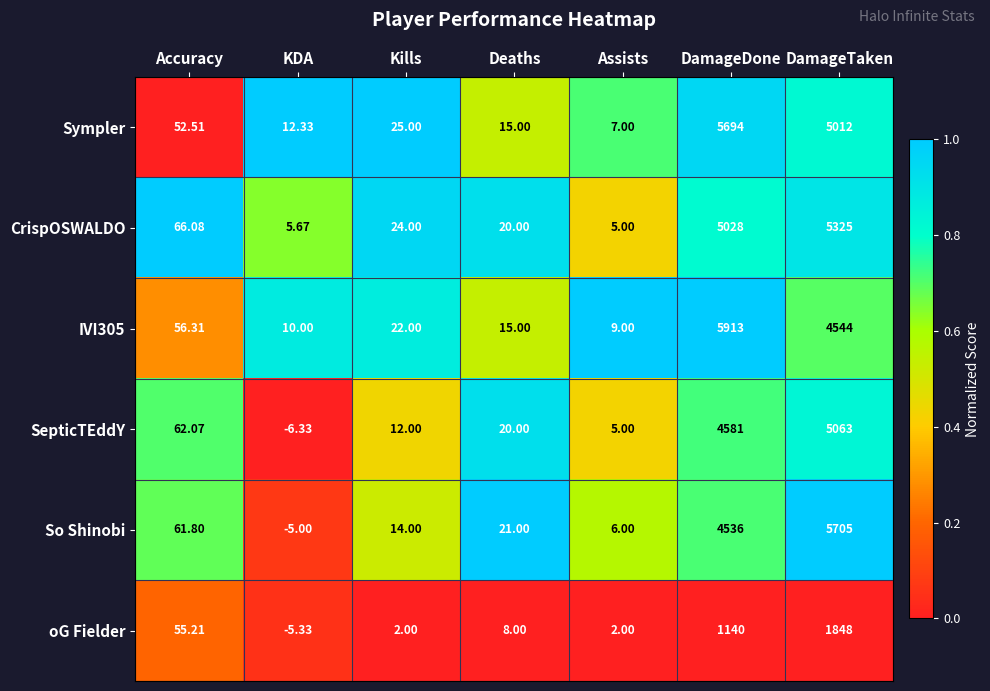

Between KDA and Deaths, which series saw the biggest shift?

SepticTEddY